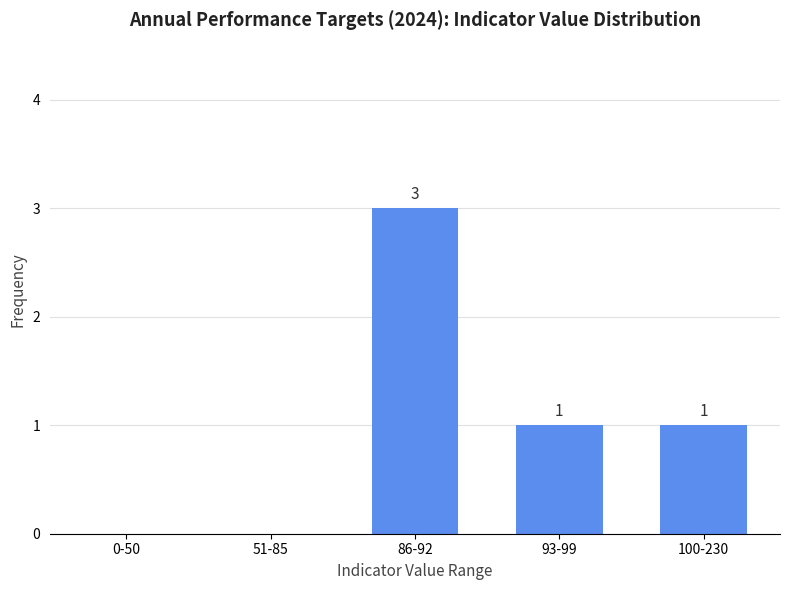

Reading left to right, what are all the values shown in this chart?

0-50=0	51-85=0	86-92=3	93-99=1	100-230=1